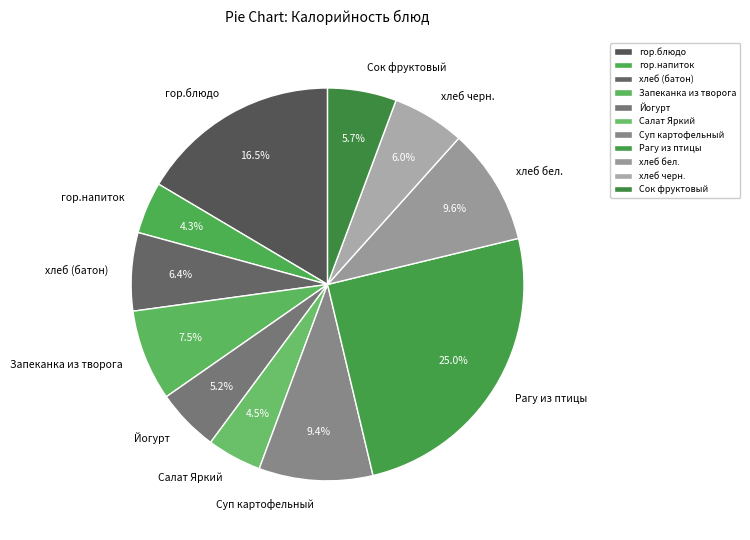

To the nearest percent, what is the combined percentage of Рагу из птицы and хлеб черн.?

31%